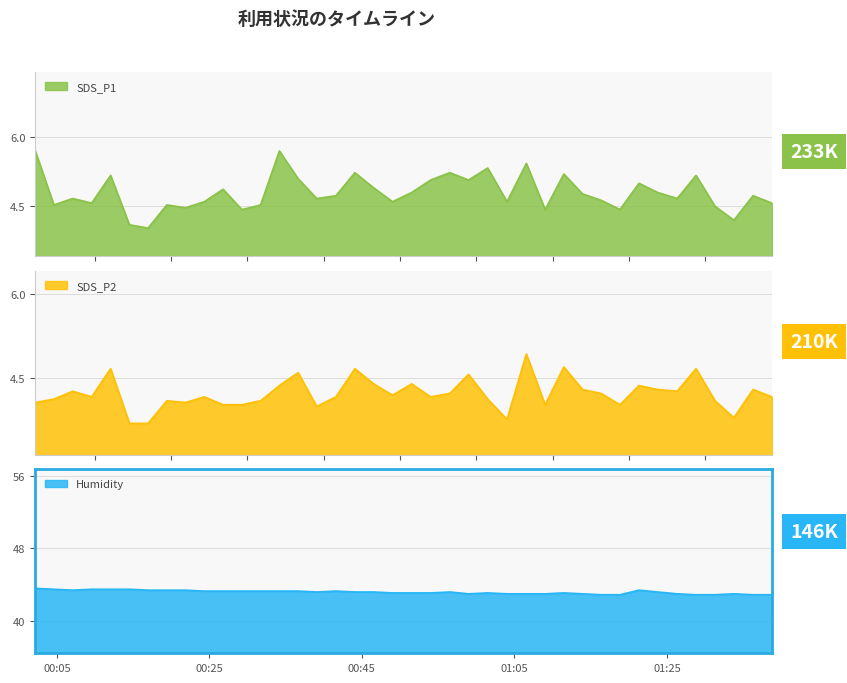

True or false: SDS_P1 has more than 2 interior local peaks.

True